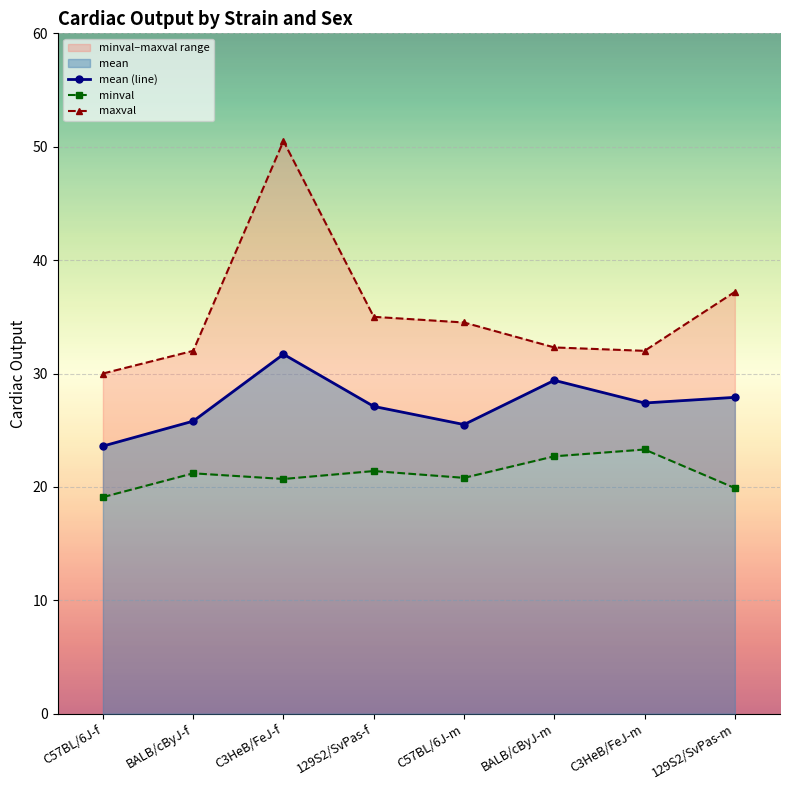

In minval, how many points are higher than both neighbors (excluding endpoints)?

3